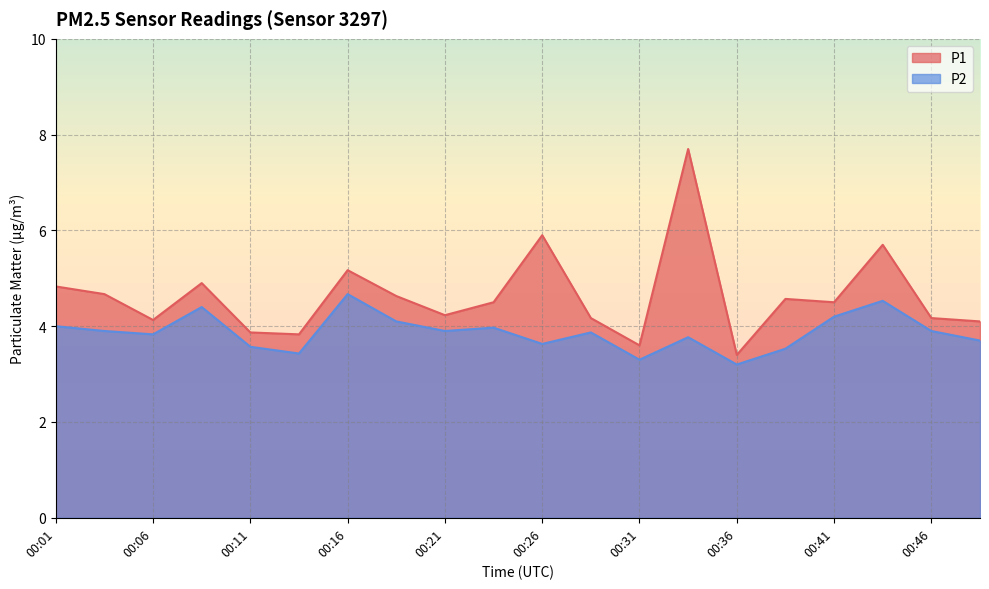

Reading left to right, transcribe all the data shown in this chart.

P1: 00:01=4.8	00:04=4.7	00:06=4.1	00:09=4.9	00:11=3.9	00:14=3.8	00:16=5.2	00:18=4.6	00:21=4.2	00:23=4.5	00:26=5.9	00:28=4.2	00:31=3.6	00:33=7.7	00:36=3.4	00:38=4.6	00:41=4.5	00:43=5.7	00:46=4.2	00:48=4.1
P2: 00:01=4.0	00:04=3.9	00:06=3.8	00:09=4.4	00:11=3.6	00:14=3.4	00:16=4.7	00:18=4.1	00:21=3.9	00:23=4.0	00:26=3.6	00:28=3.9	00:31=3.3	00:33=3.8	00:36=3.2	00:38=3.5	00:41=4.2	00:43=4.5	00:46=3.9	00:48=3.7